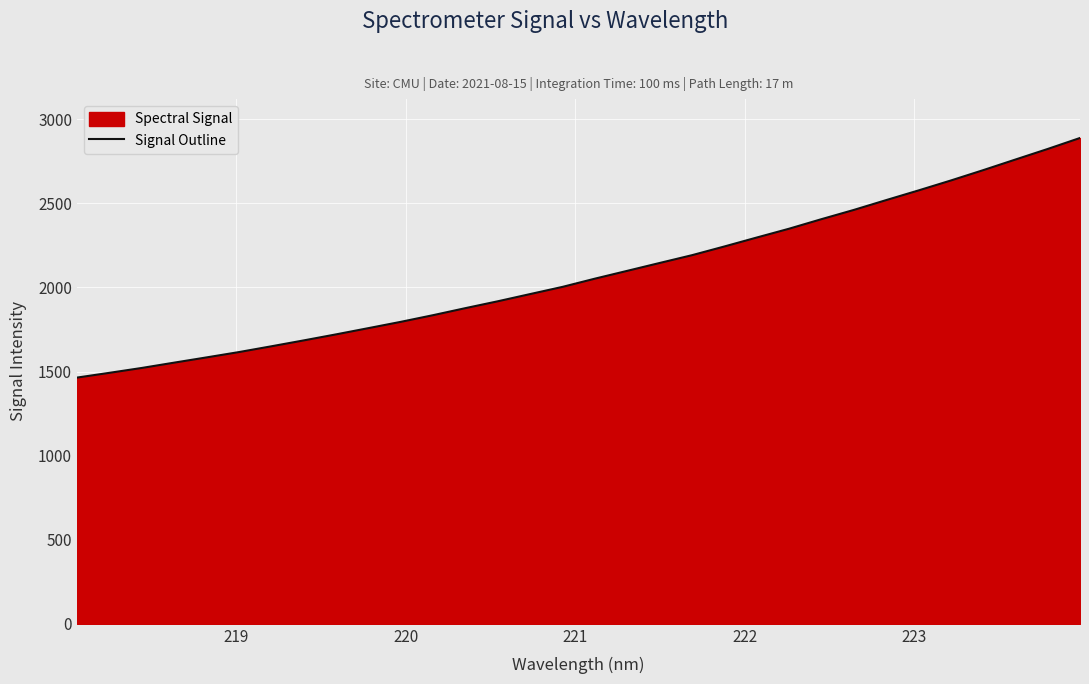

Reading right to left, transcribe all the data shown in this chart.

2888.9	2823.5	2760.6	2697.3	2635.9	2576.8	2519.3	2460.9	2406.0	2349.3	2296.9	2243.7	2192.0	2145.7	2099.0	2052.5	2003.7	1960.9	1918.0	1877.2	1835.4	1795.6	1758.2	1721.1	1685.2	1650.1	1615.8	1584.1	1552.9	1521.3	1492.4	1464.1